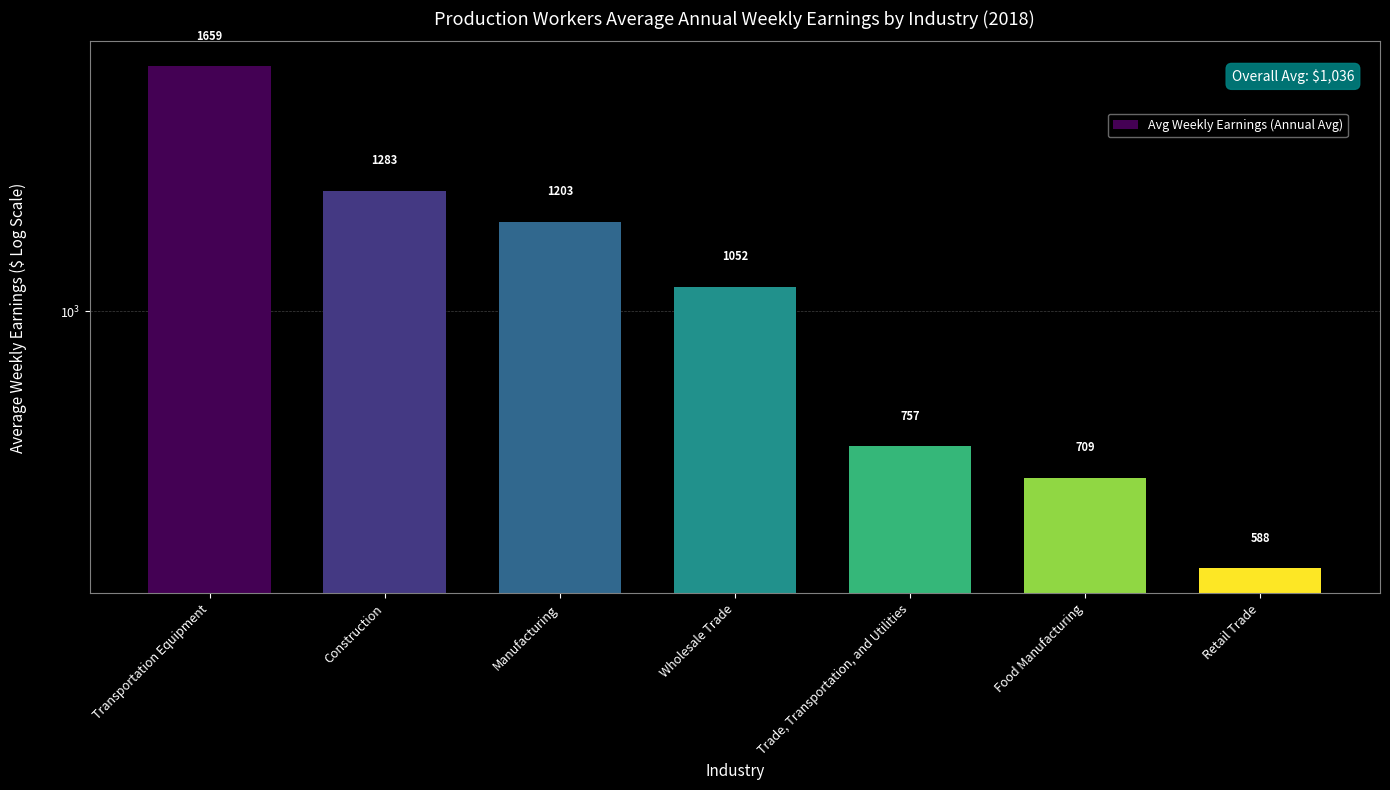

Count the number of values greater than 1052.

4